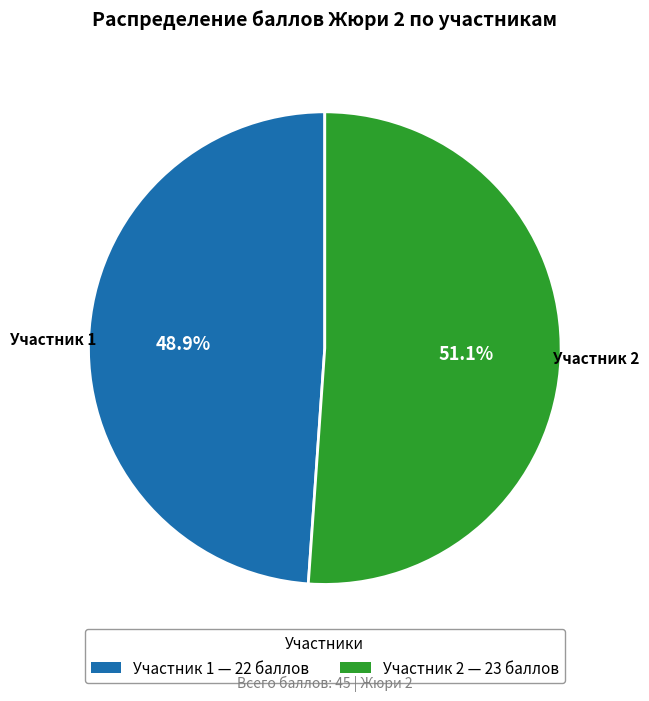

What is the ratio of the value at Участник 1 — 22 баллов to the value at Участник 2 — 23 баллов?

1.0